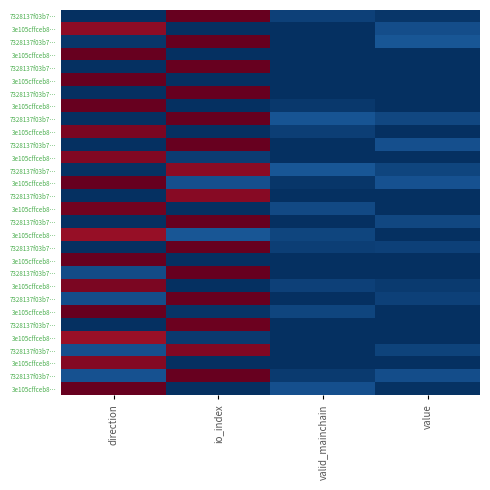

At which category does the chart reach its minimum across all series?

direction